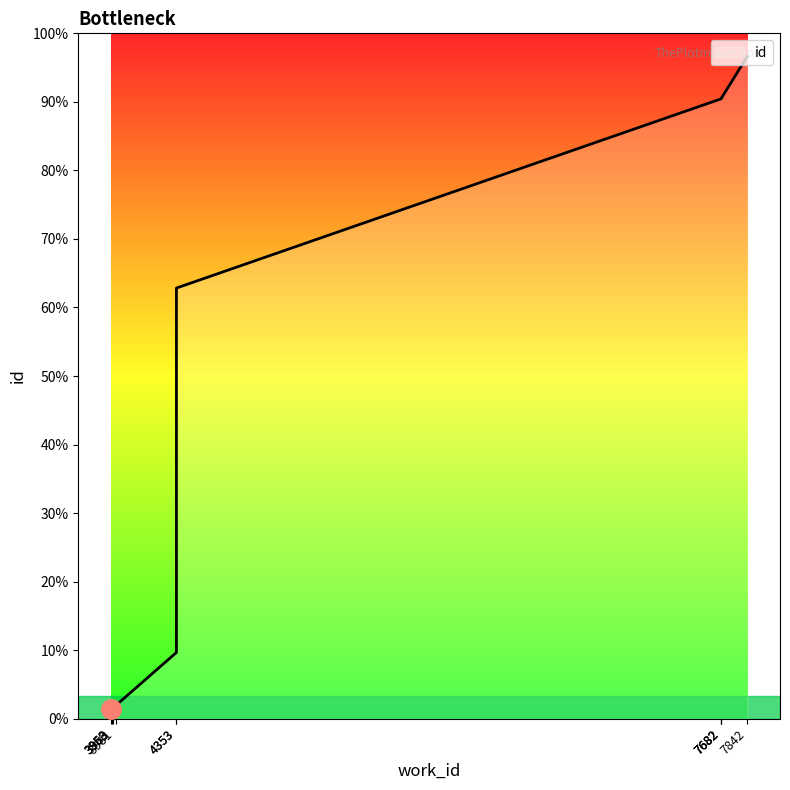

How many lines are shown in the chart?

1